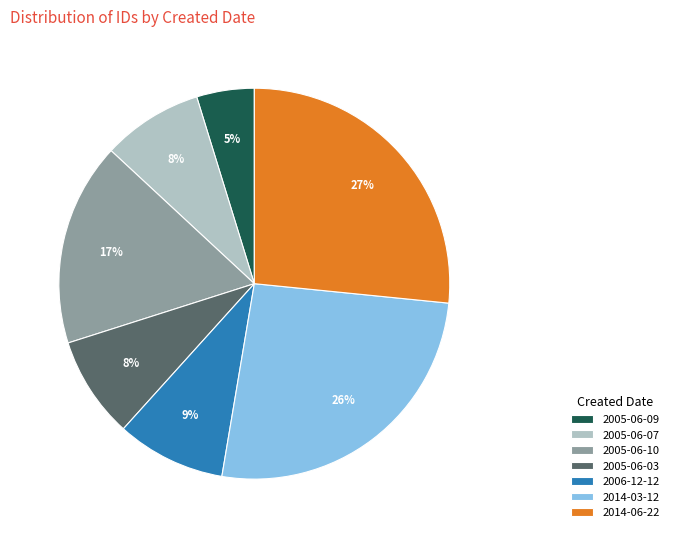

What is the smallest slice in the pie chart?

2005-06-09